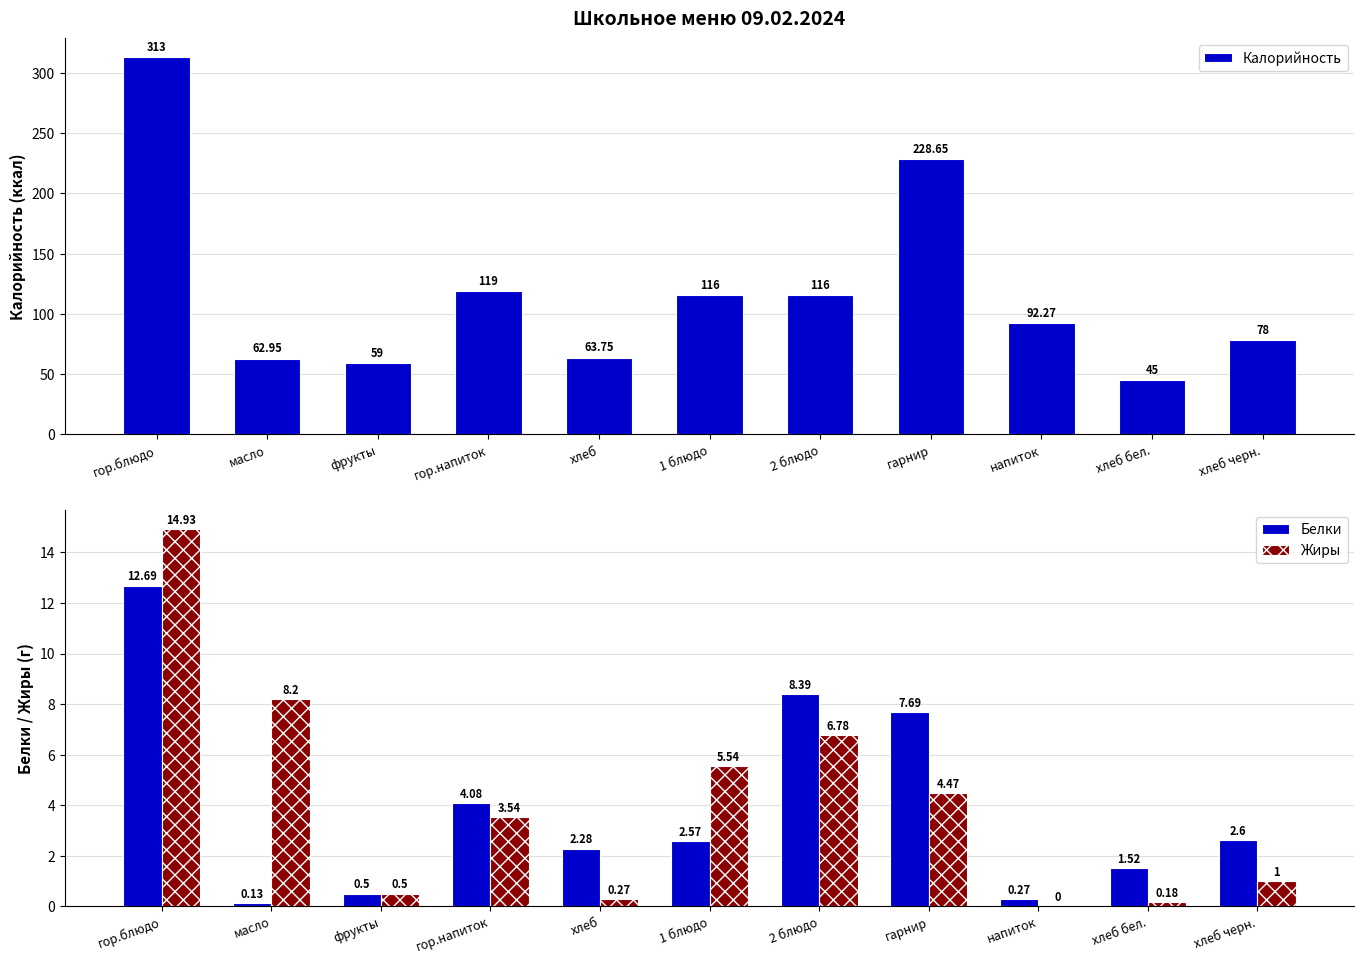

What is the difference between the highest and lowest values at хлеб бел.?

44.8